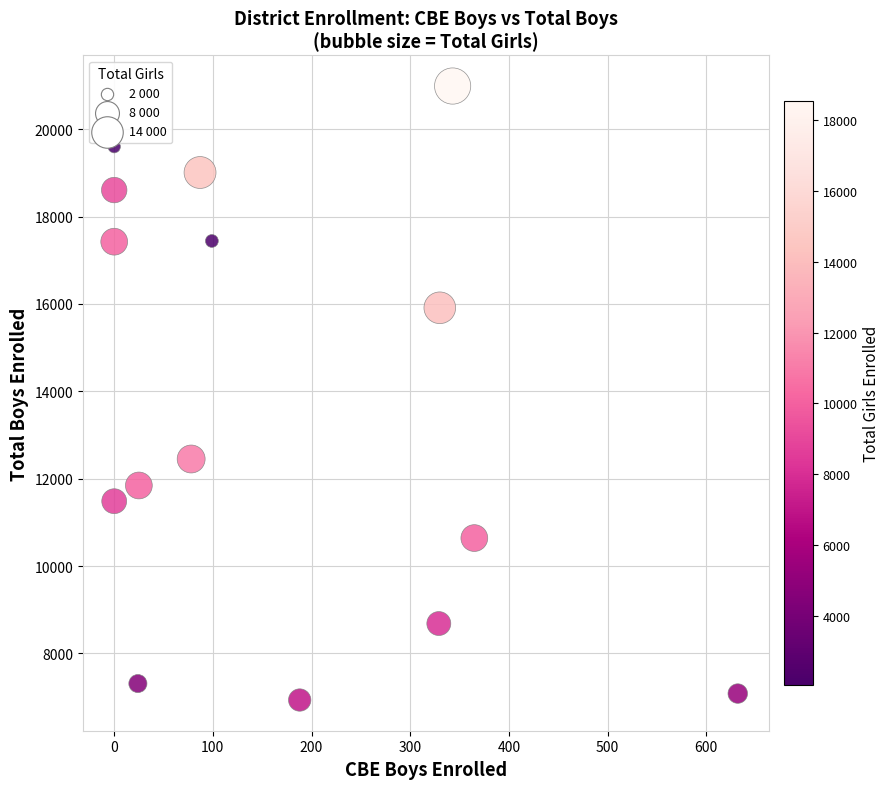

What is the range of X values (max minus min)?

632